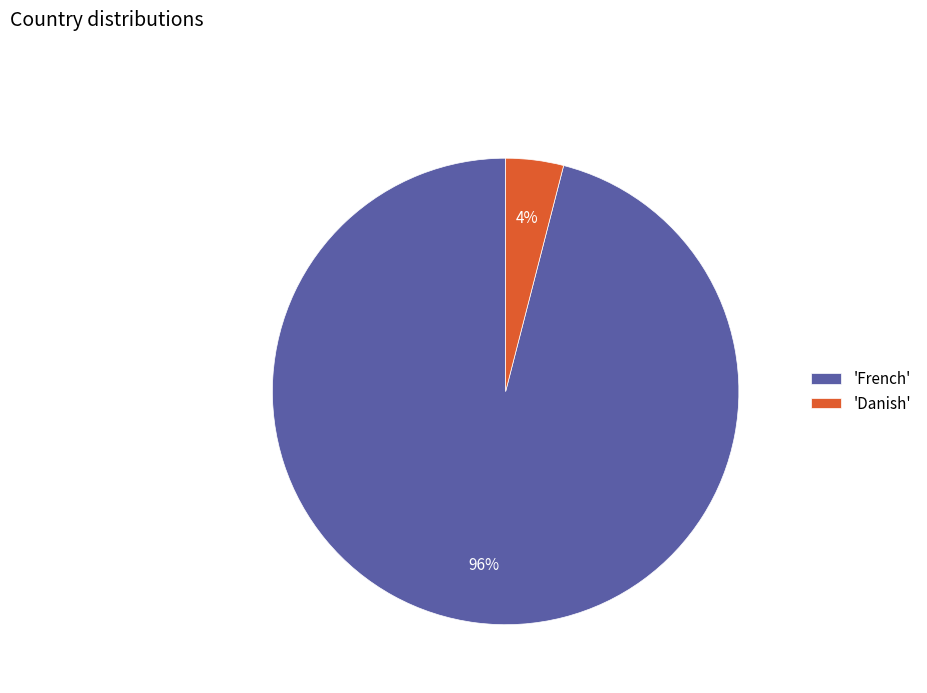

To the nearest percent, what percentage of the pie is 'Danish'?

4%